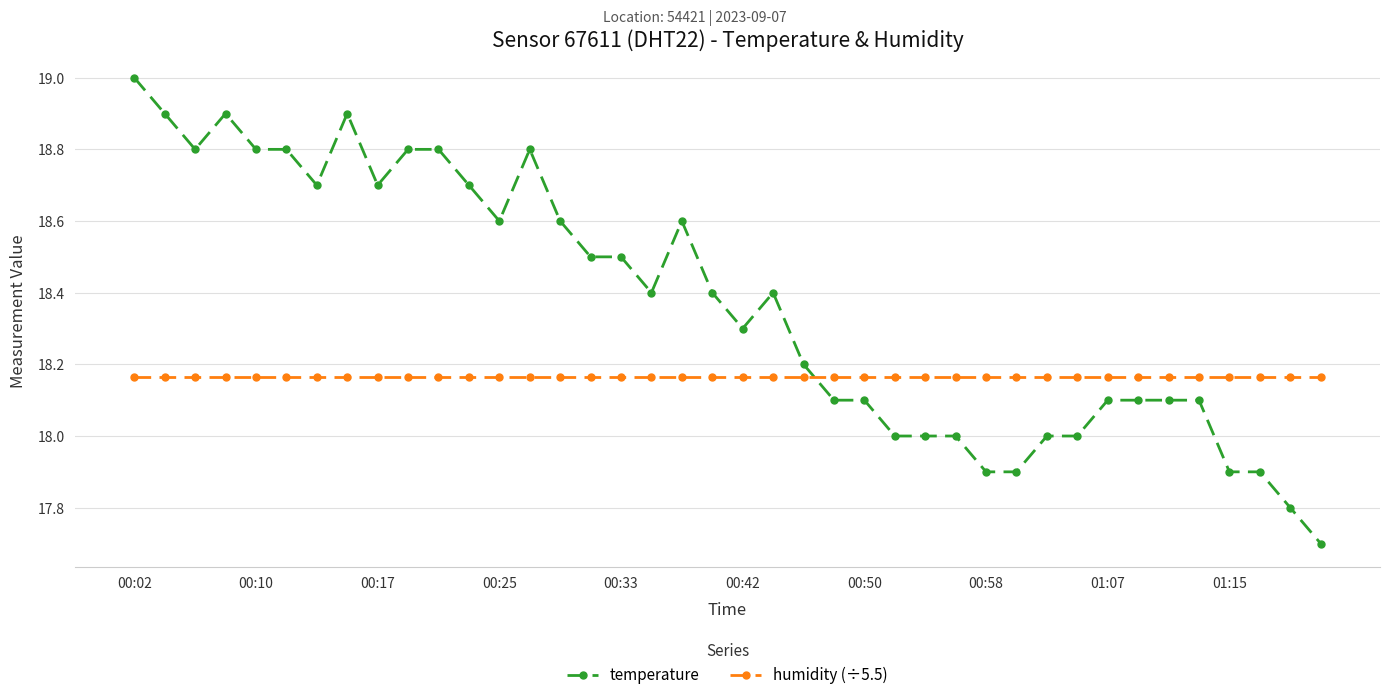

True or false: humidity (÷5.5) and temperature intersect in this chart.

True